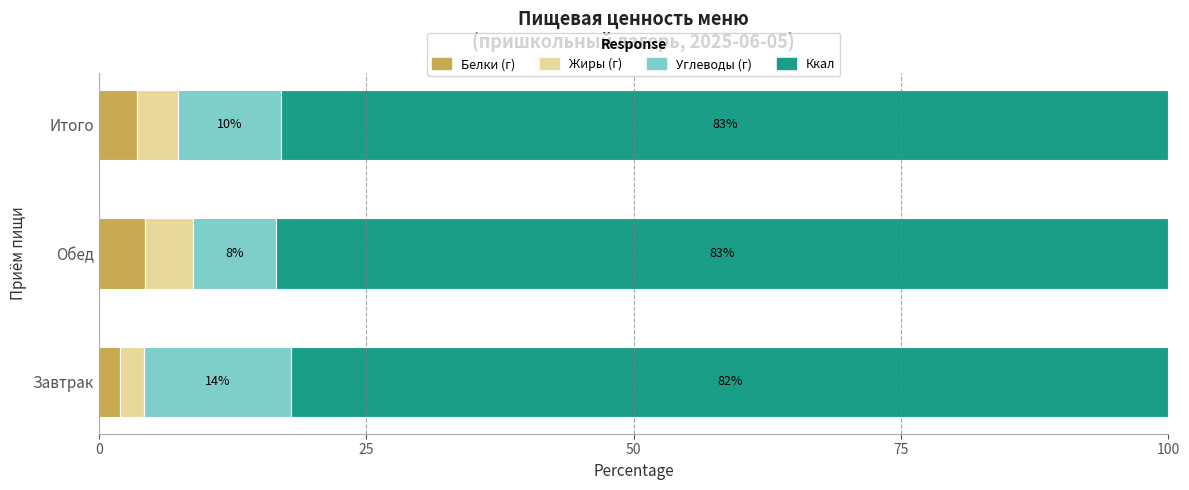

What is the maximum value for Белки (г)?

4.3